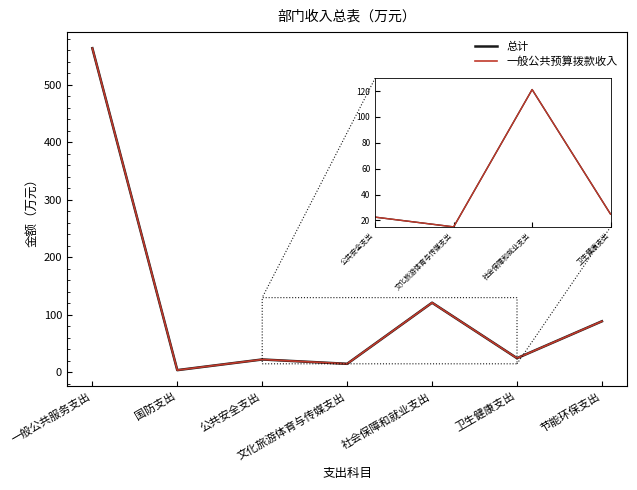

What is the total value across all series at 节能环保支出?

177.8